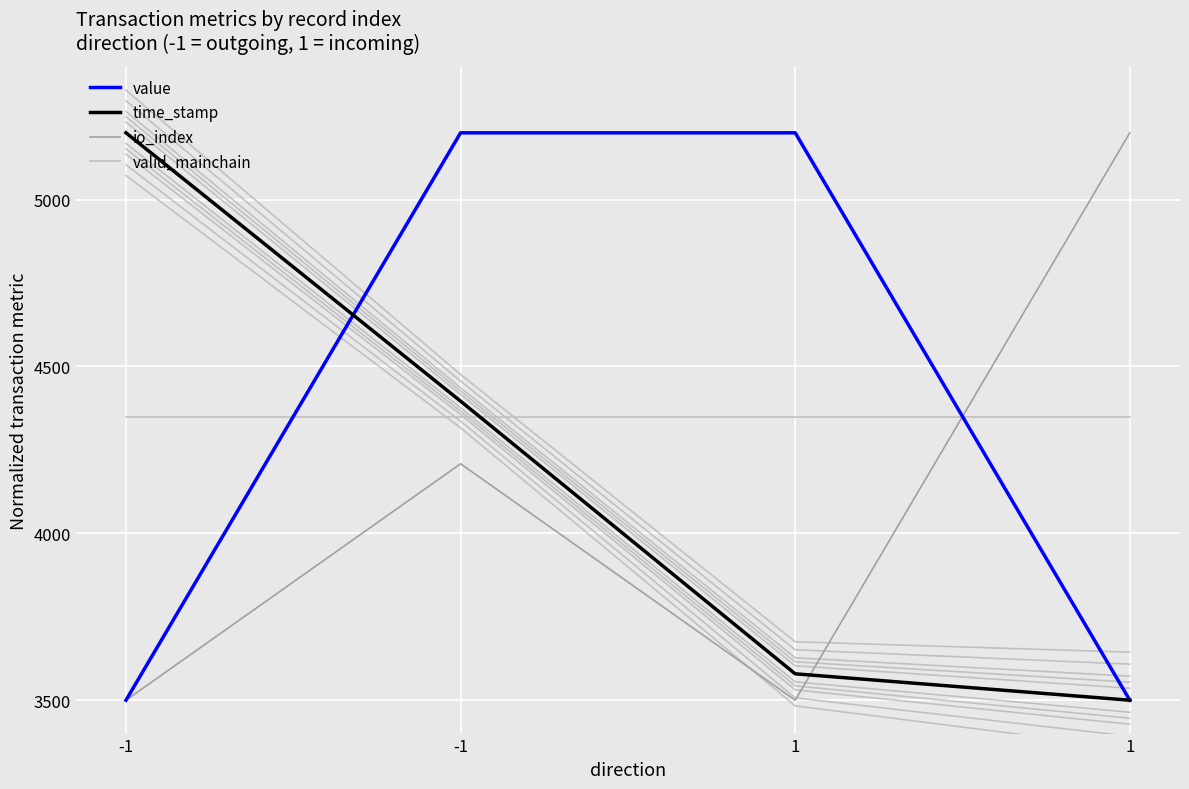

Reading left to right, list all the values displayed in this chart.

value: -1=3500.0	-1=5200.0	1=5200.0	1=3500.0
time_stamp: -1=5200.0	-1=4396.0	1=3579.1	1=3500.0
io_index: -1=3500.0	-1=4208.3	1=3500.0	1=5200.0
valid_mainchain: -1=4350.0	-1=4350.0	1=4350.0	1=4350.0